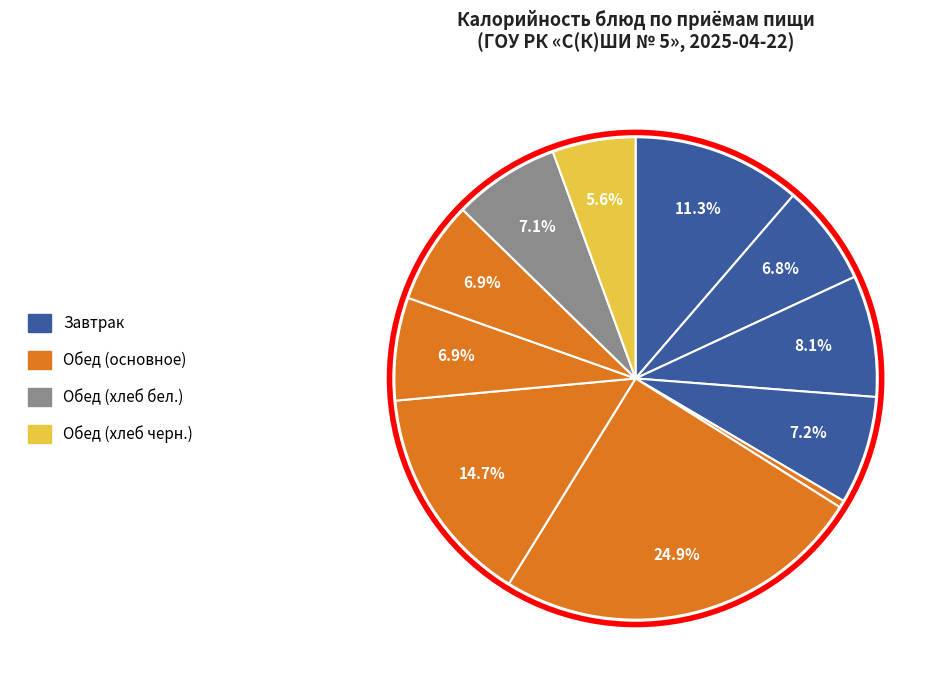

Is there a majority slice in this chart?

No